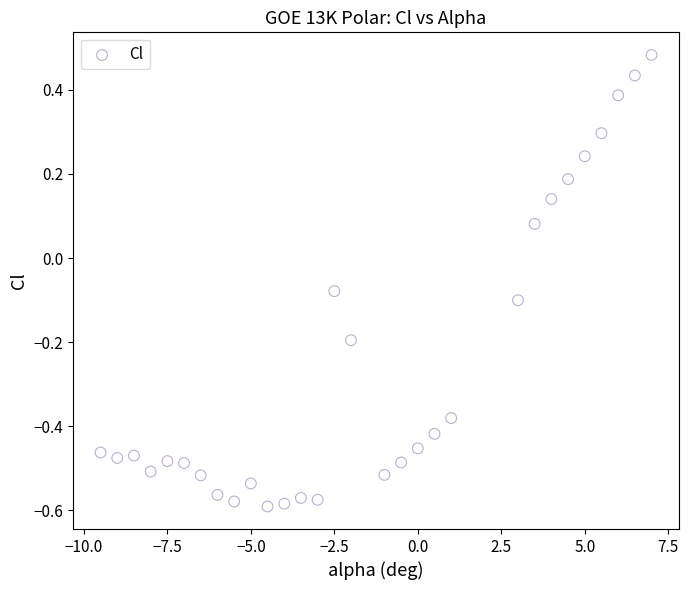

What is the range of X values (max minus min)?

16.5